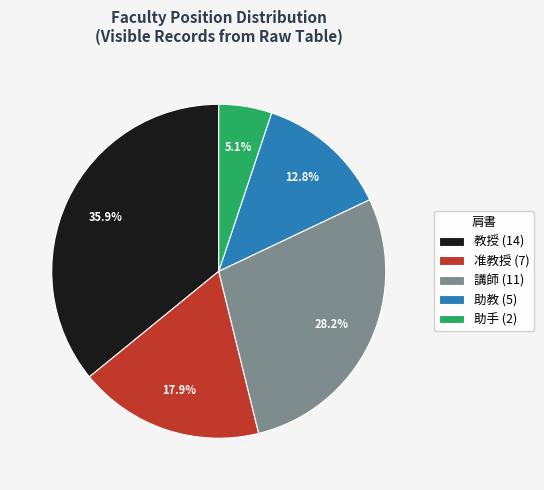

Which category has the smallest portion of the pie?

助手